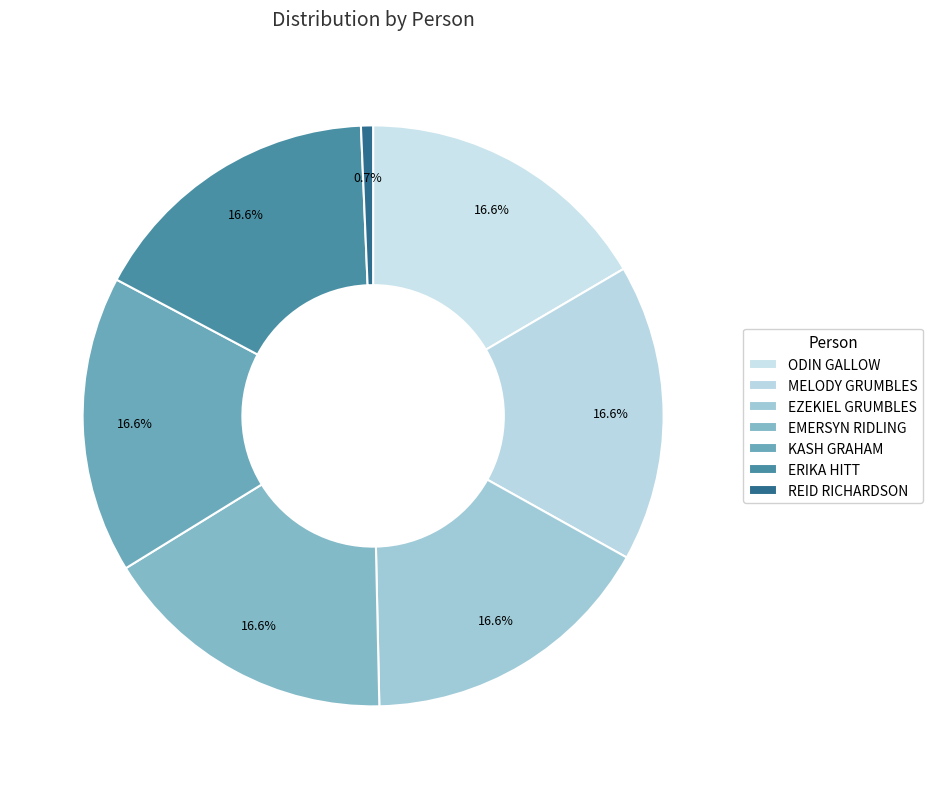

Count the number of slices in the pie.

7